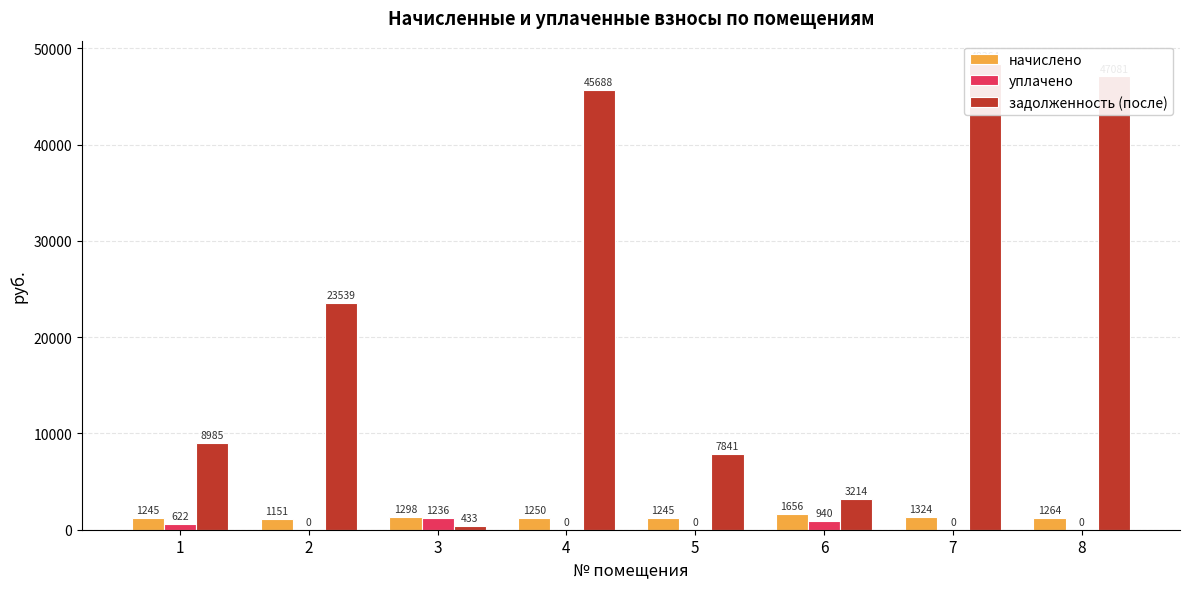

True or false: начислено has a value of 823.3 at 1.

False